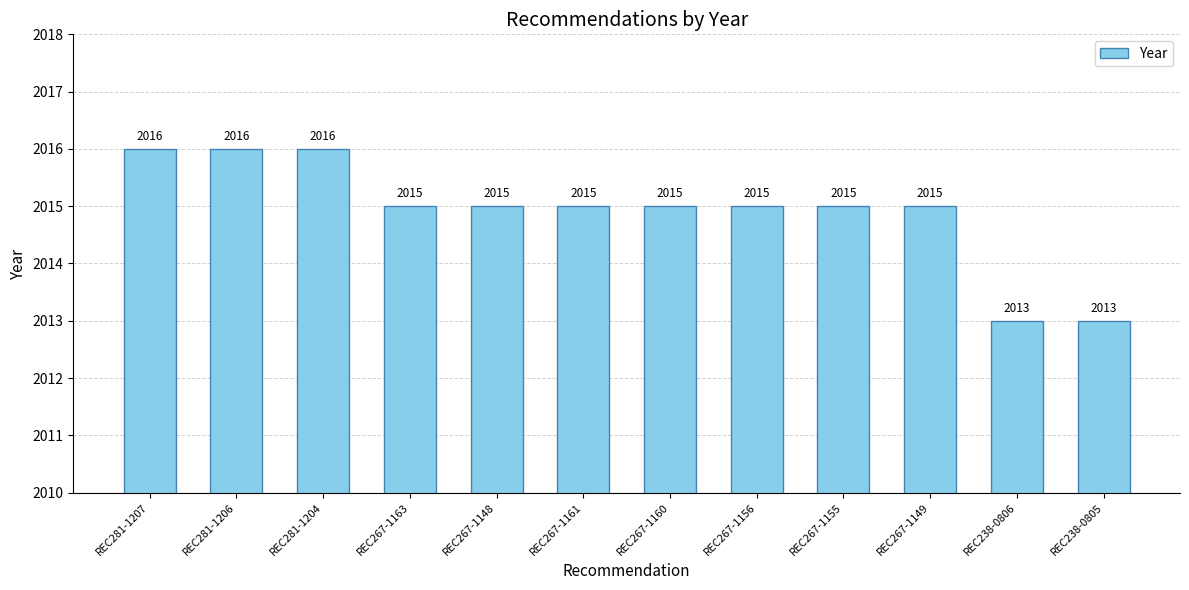

What is the value of the 10th bar from the left?

2015